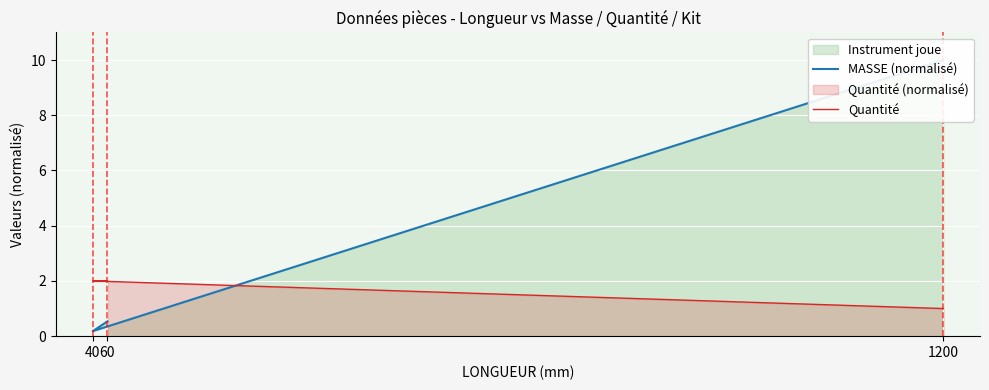

Which series has the largest total across all categories?

MASSE (normalisé)